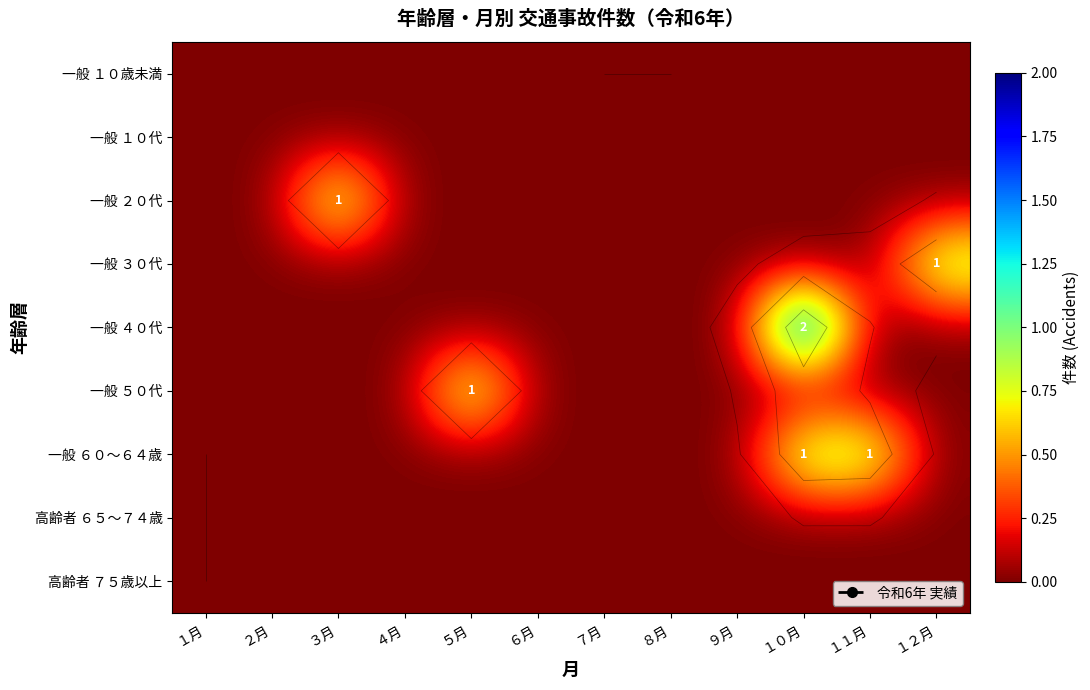

Which category has the lowest value across all series?

１月